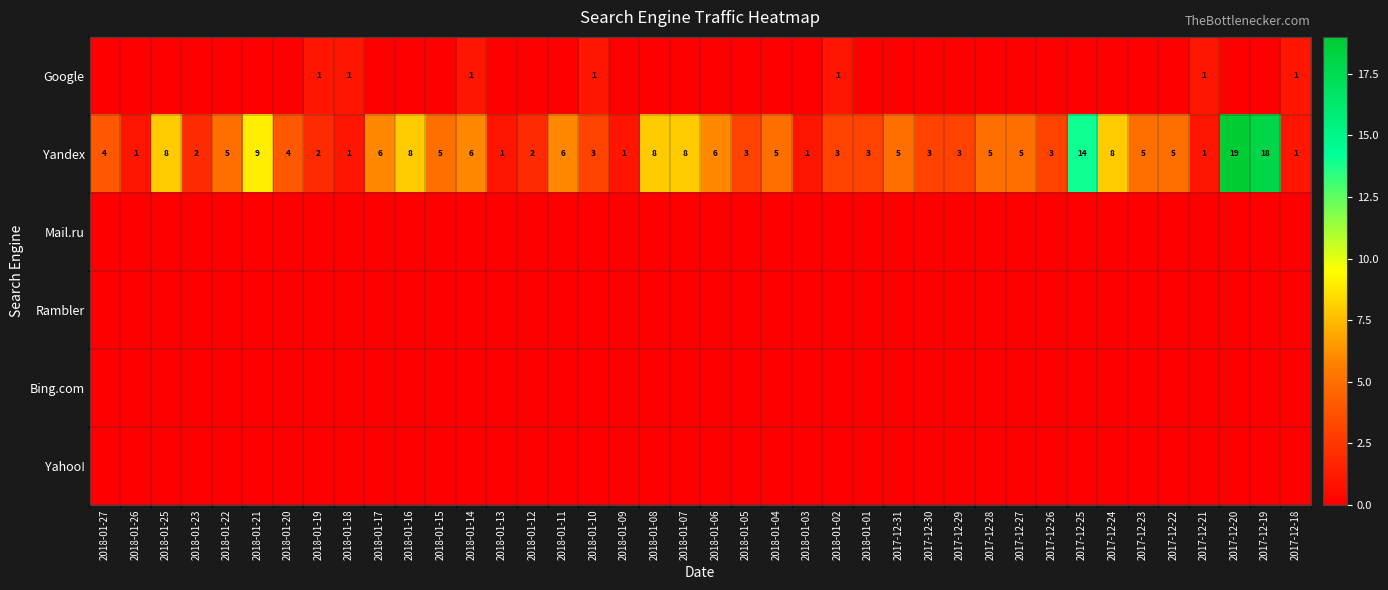

Where is Yandex nearest to the value 10?

2018-01-21